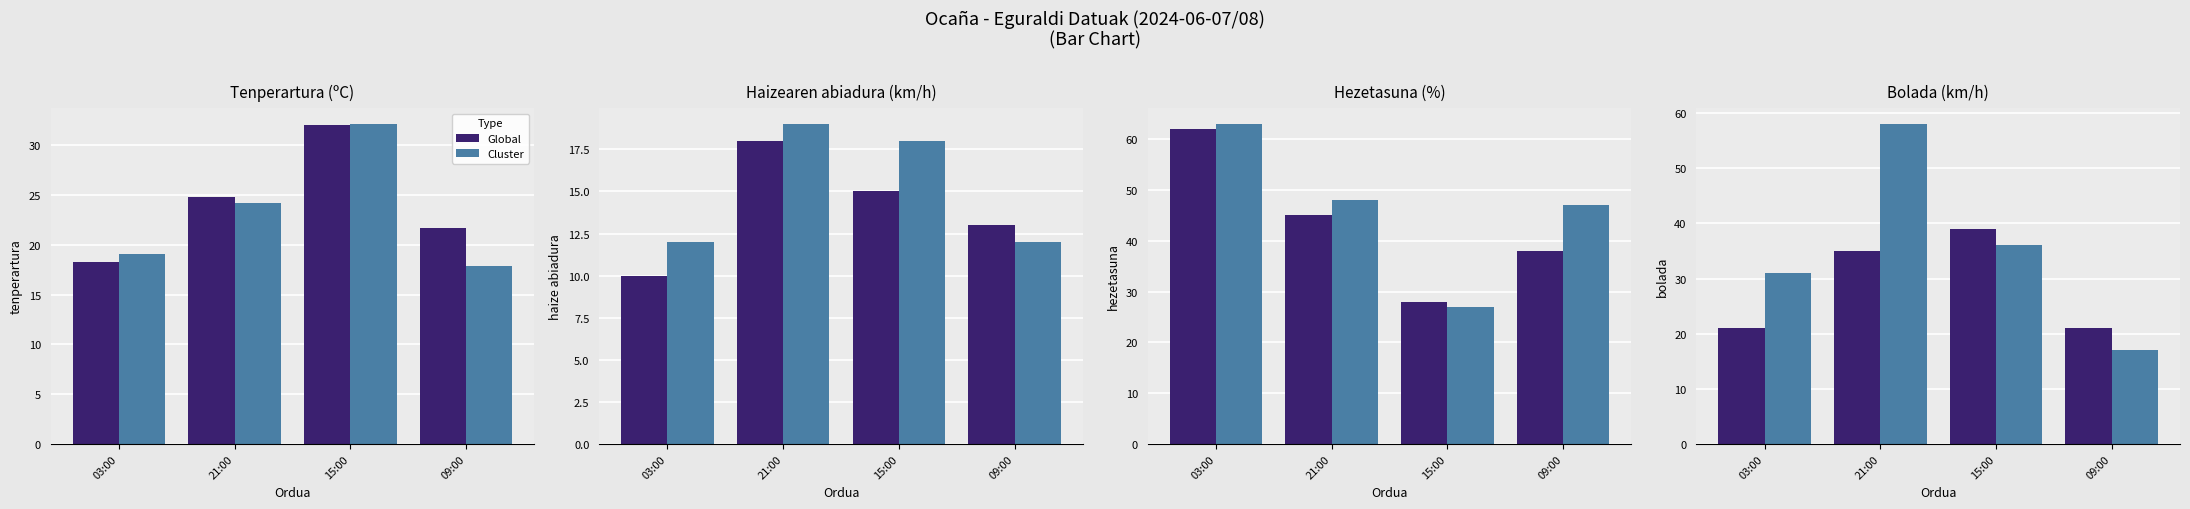

What is the total value across all series at 21:00?

93